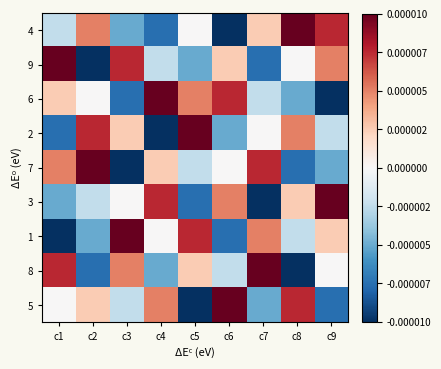

At which category does the chart reach its minimum across all series?

c6